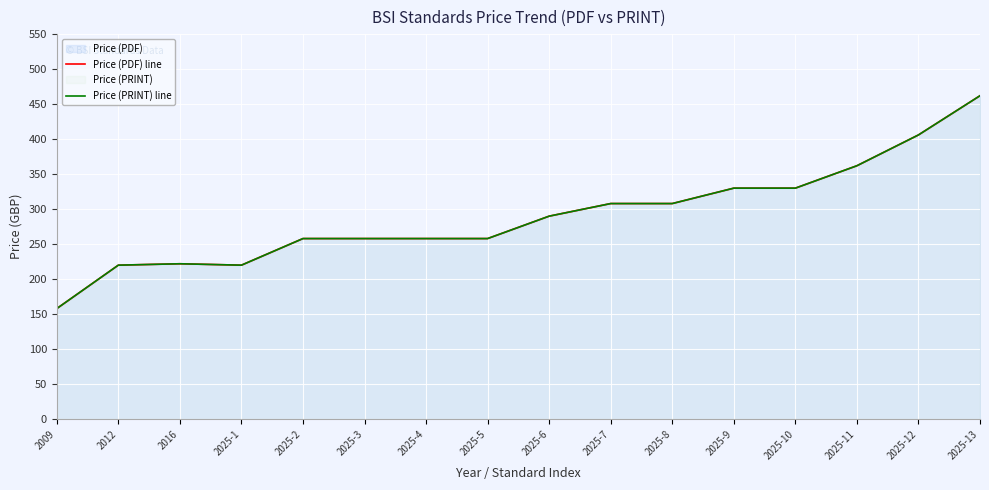

Reading left to right, list all the values displayed in this chart.

Price (PDF) line: 158	220	222	220	258	258	258	258	290	308	308	330	330	362	406	462
Price (PRINT) line: 158	220	222	220	258	258	258	258	290	308	308	330	330	362	406	462